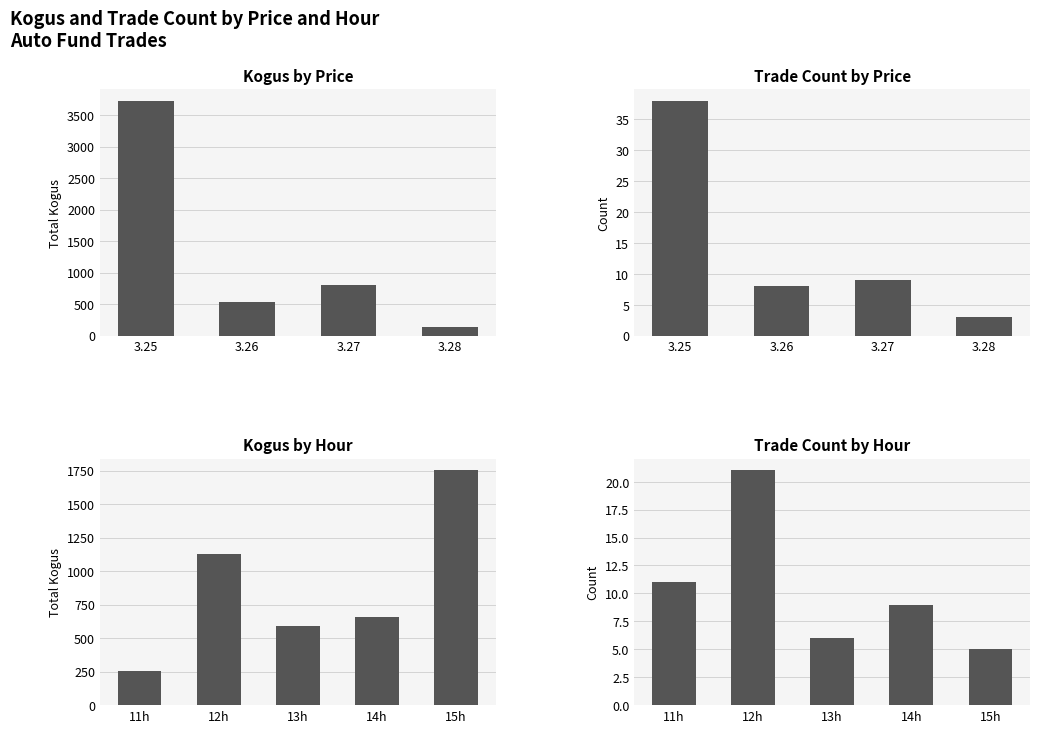

Is it true that Count equals 9 at 15h?

False